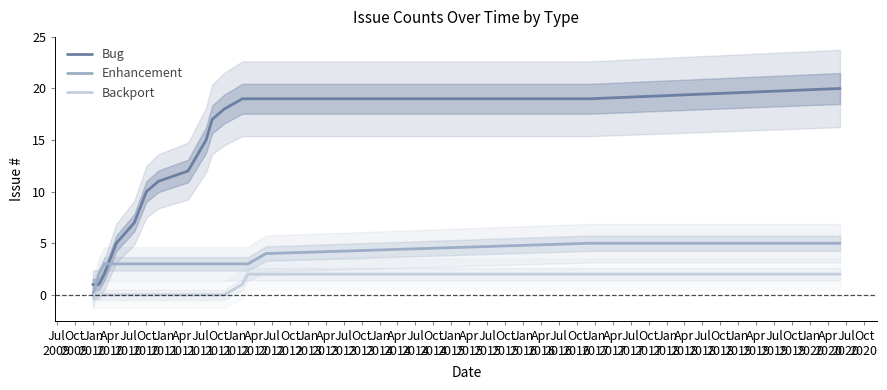

What is the label of the 5th point from the left?

Jul
2010